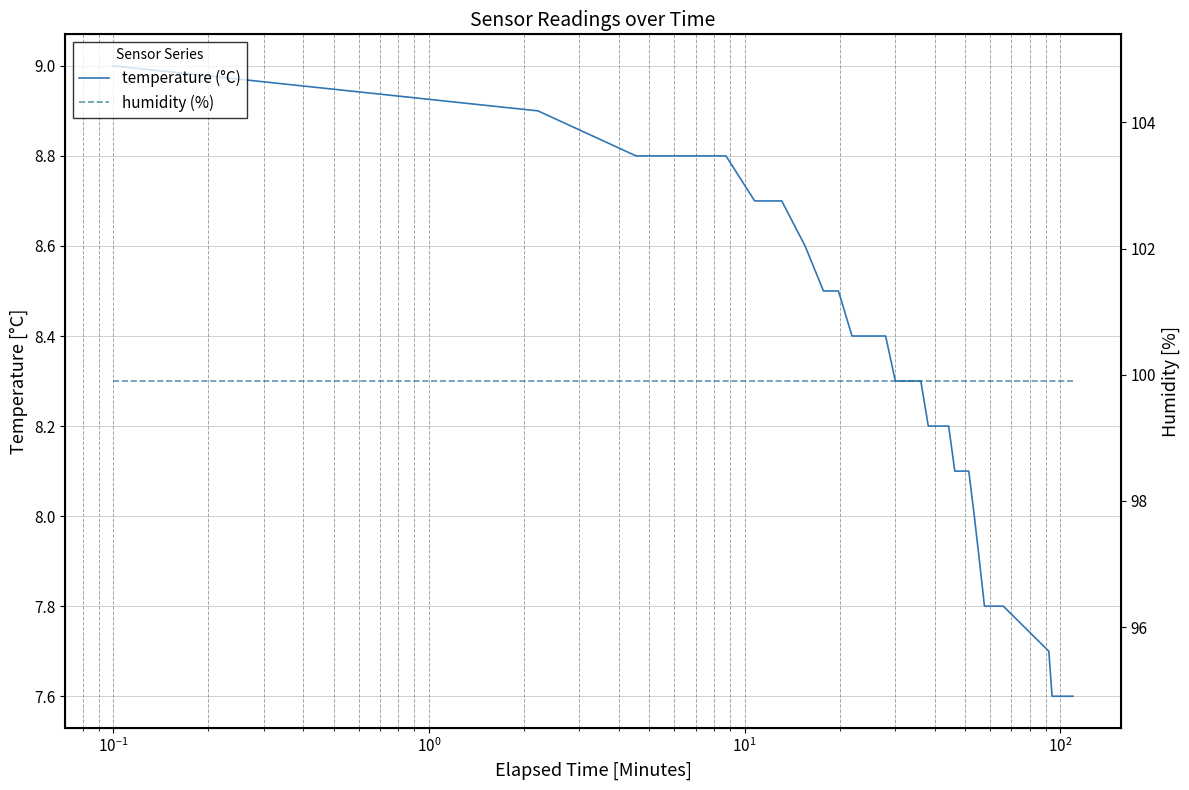

Reading left to right, what are all the values shown in this chart?

temperature (°C): 9.0	8.9	8.8	8.8	8.8	8.7	8.7	8.6	8.5	8.5	8.4	8.4	8.4	8.4	8.3	8.3	8.3	8.3	8.2	8.2	8.2	8.1	8.1	8.1	8.0	7.9	7.8	7.8	7.8	7.8	7.8	7.7	7.6	7.6	7.6	7.6	7.6	7.6	7.6	7.6
humidity (%): 99.9	99.9	99.9	99.9	99.9	99.9	99.9	99.9	99.9	99.9	99.9	99.9	99.9	99.9	99.9	99.9	99.9	99.9	99.9	99.9	99.9	99.9	99.9	99.9	99.9	99.9	99.9	99.9	99.9	99.9	99.9	99.9	99.9	99.9	99.9	99.9	99.9	99.9	99.9	99.9